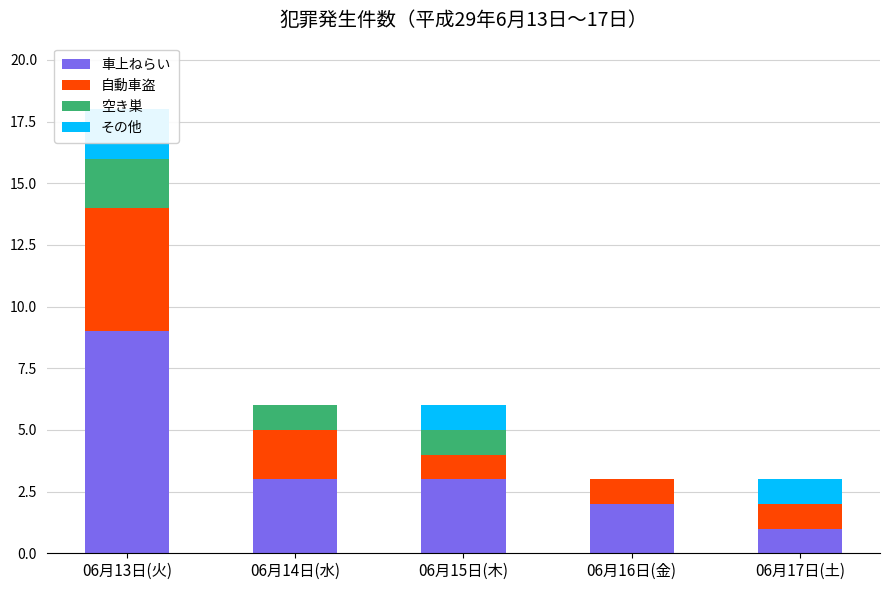

The value of その他 at 06月14日(水) is 0. True or false?

True